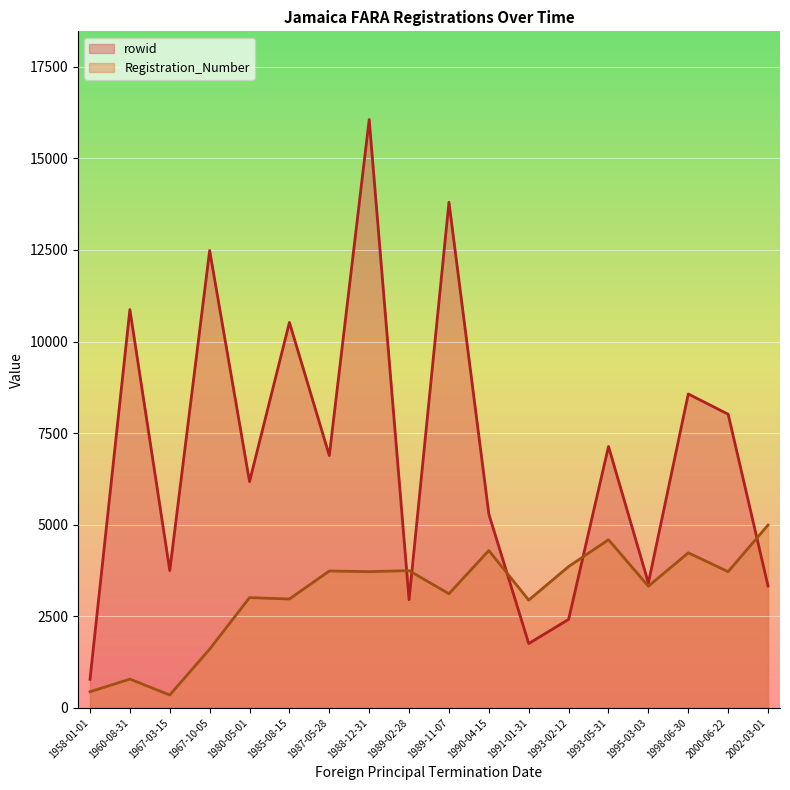

Is it true that Registration_Number_line equals 5951 at 1989-02-28?

False